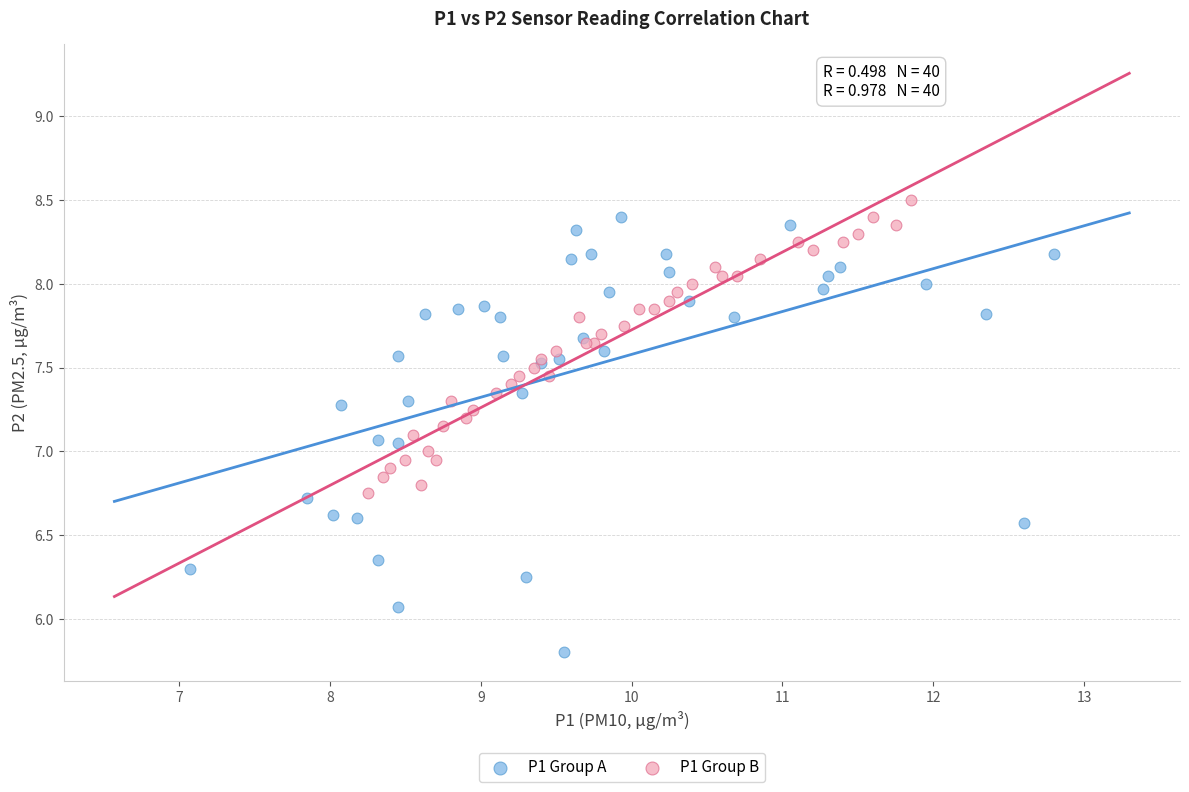

Which series has the widest spread of Y values?

P1 Group A